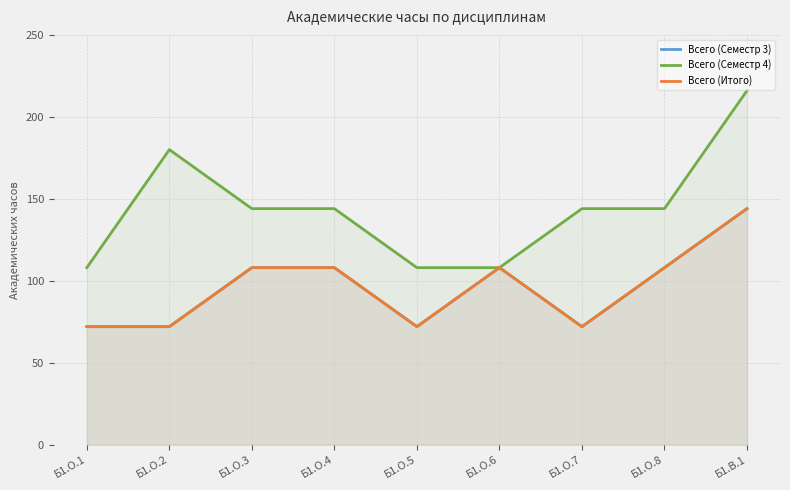

Where is Всего (Семестр 4) nearest to the value 162?

Б1.О.2